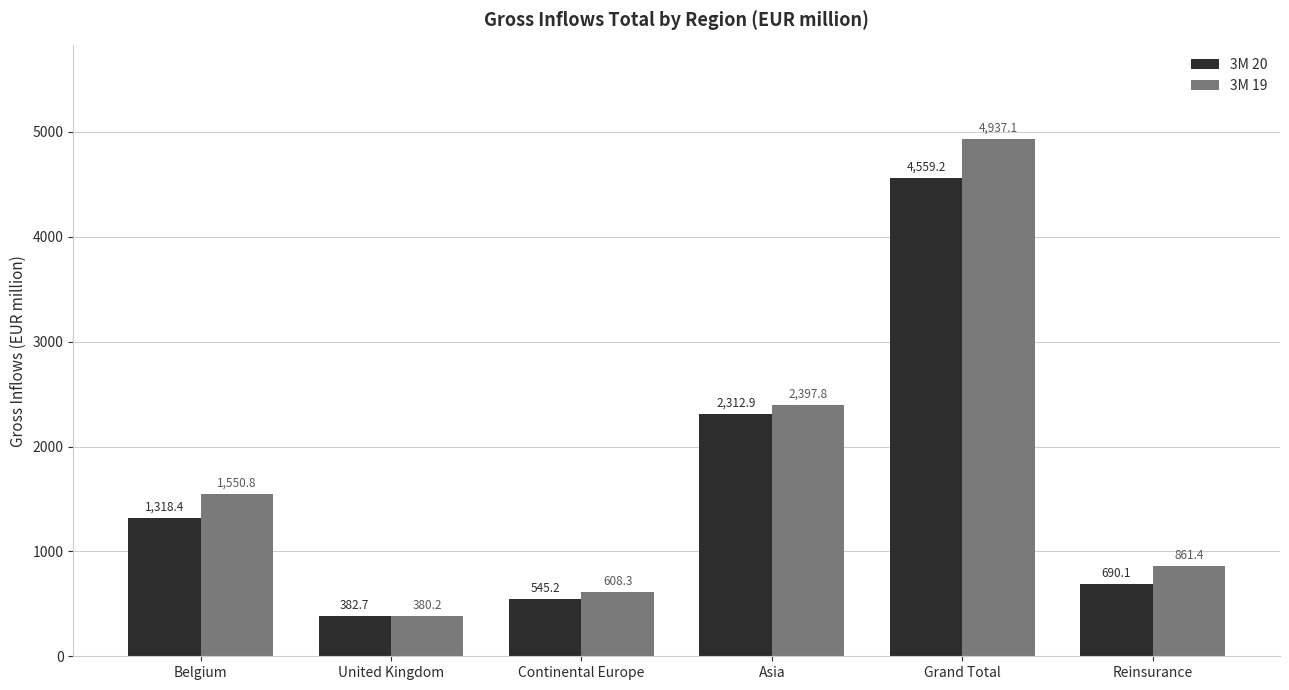

What is the difference between the second highest and second lowest values in the 3M 19 series?

1789.5